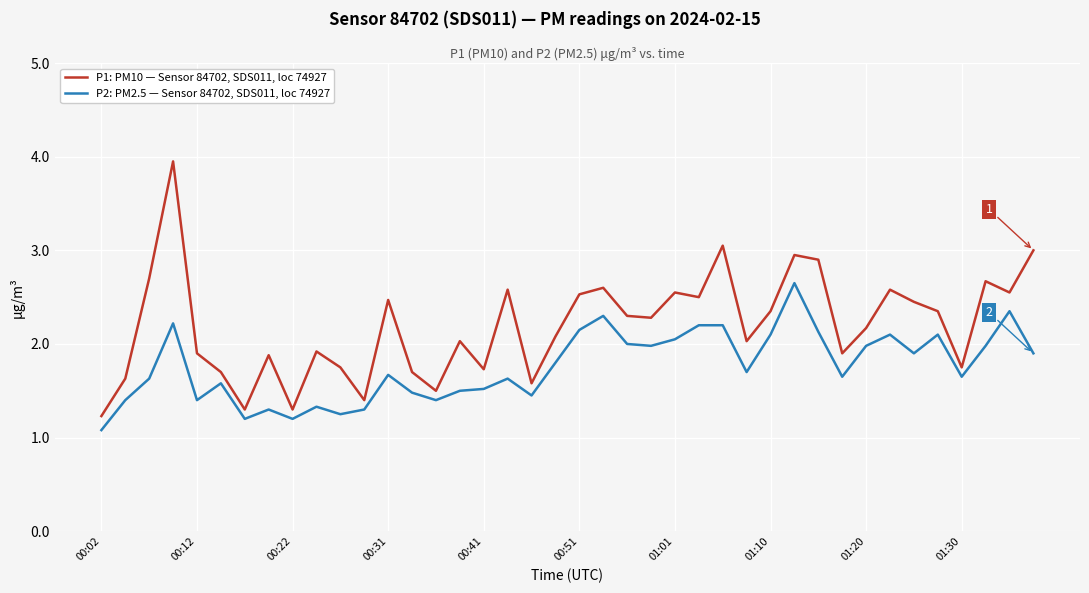

What is the difference between the maximum and minimum values in the P1: PM10 — Sensor 84702, SDS011, loc 74927 series?

2.7